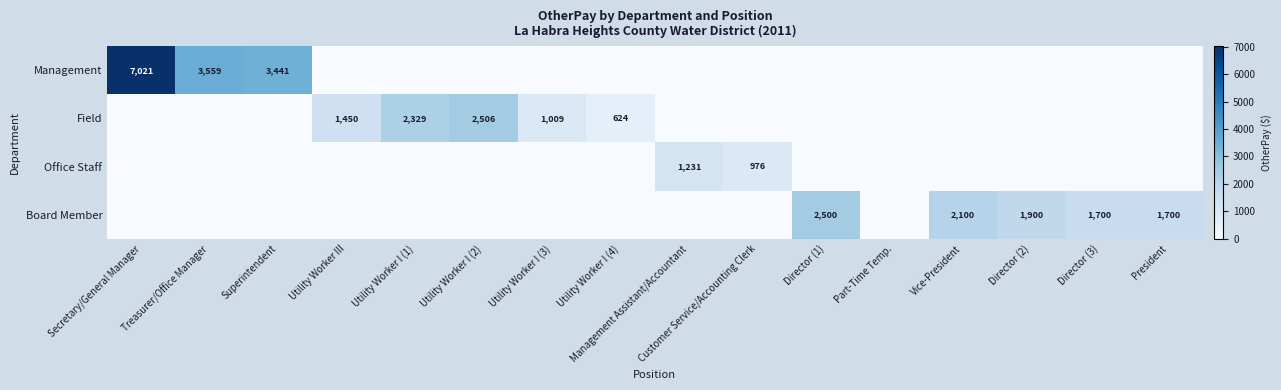

What is the sum of the Management values at Secretary/General Manager and Superintendent?

10462